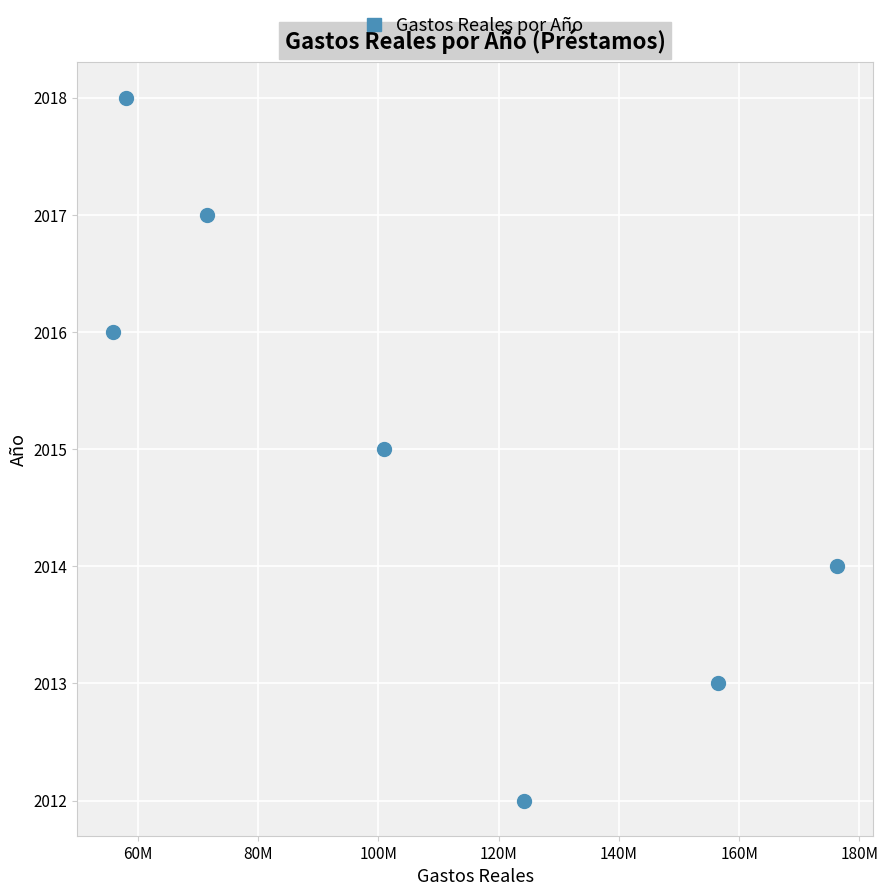

What is the range of Y values (max minus min)?

6